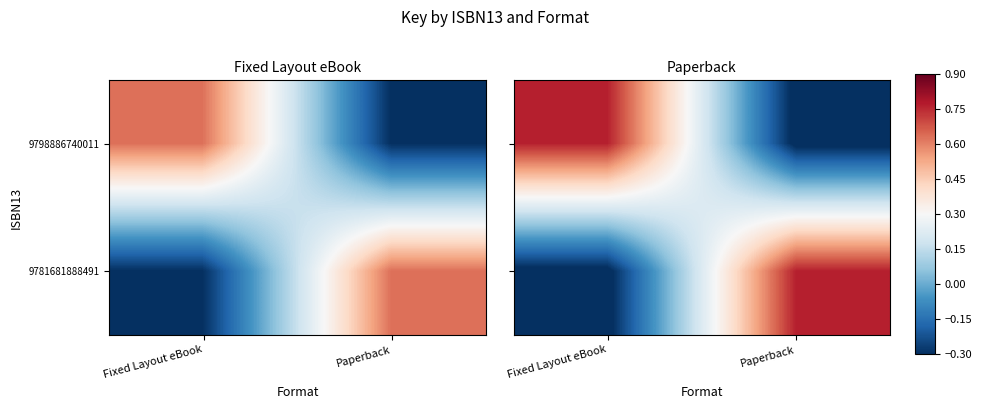

The 9798886740011 series shows 0.8 at Fixed Layout eBook. True or false?

True